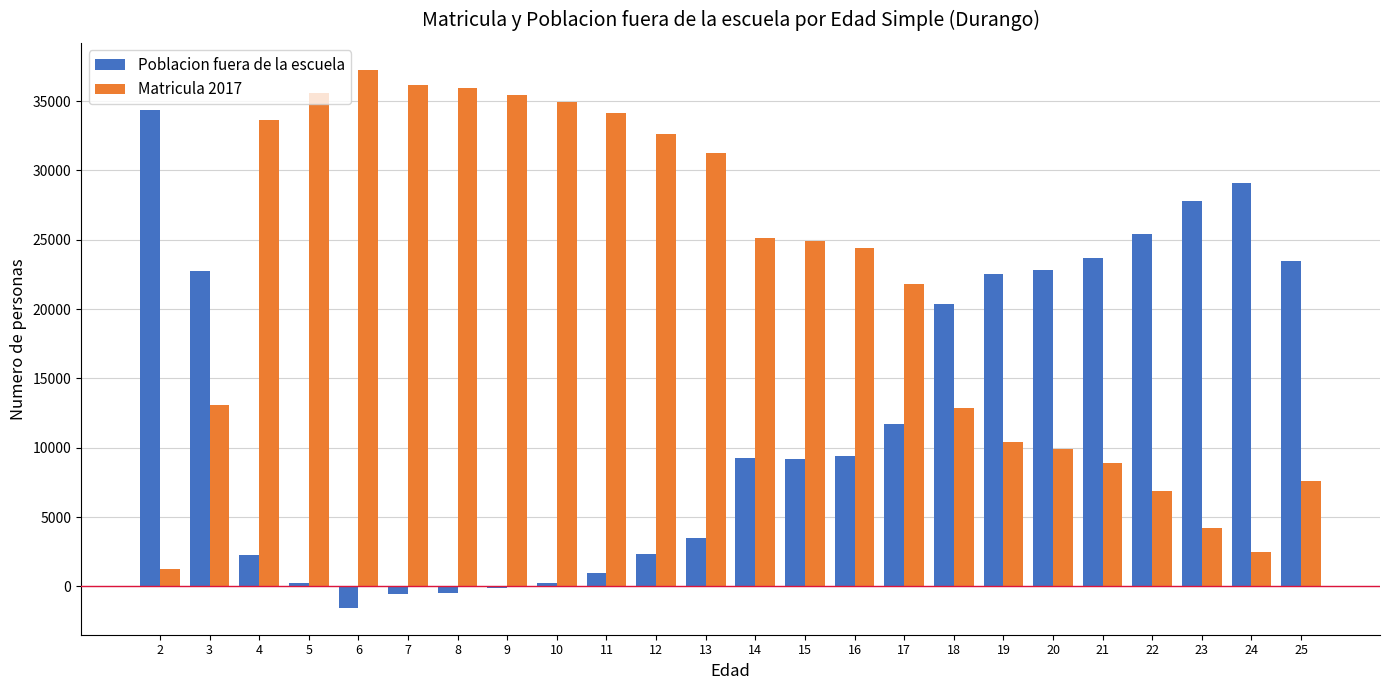

At which label is Poblacion fuera de la escuela closest to 16405?

18